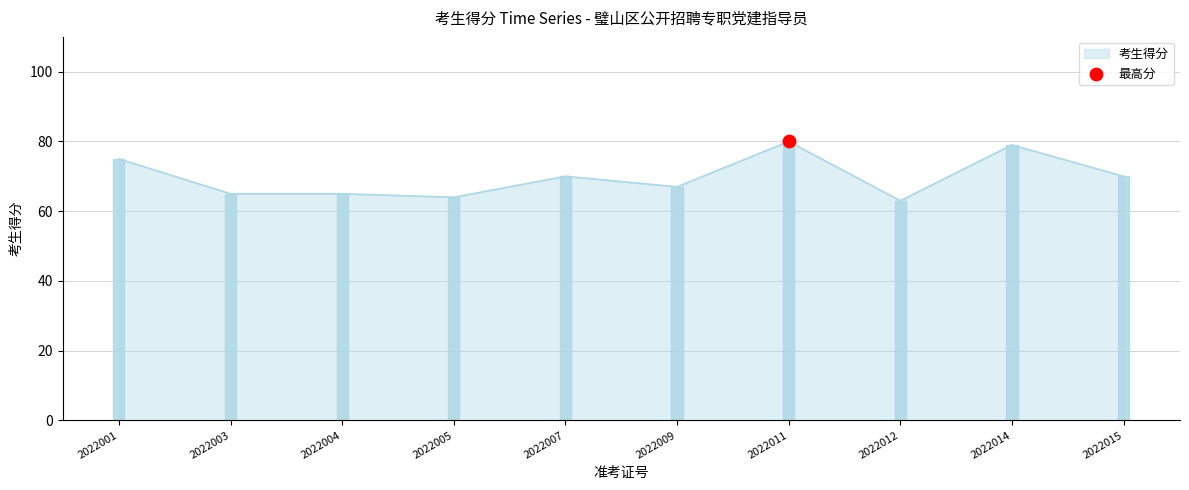

Approximately how many times larger is the value at 2022015 compared to 2022001?

0.9